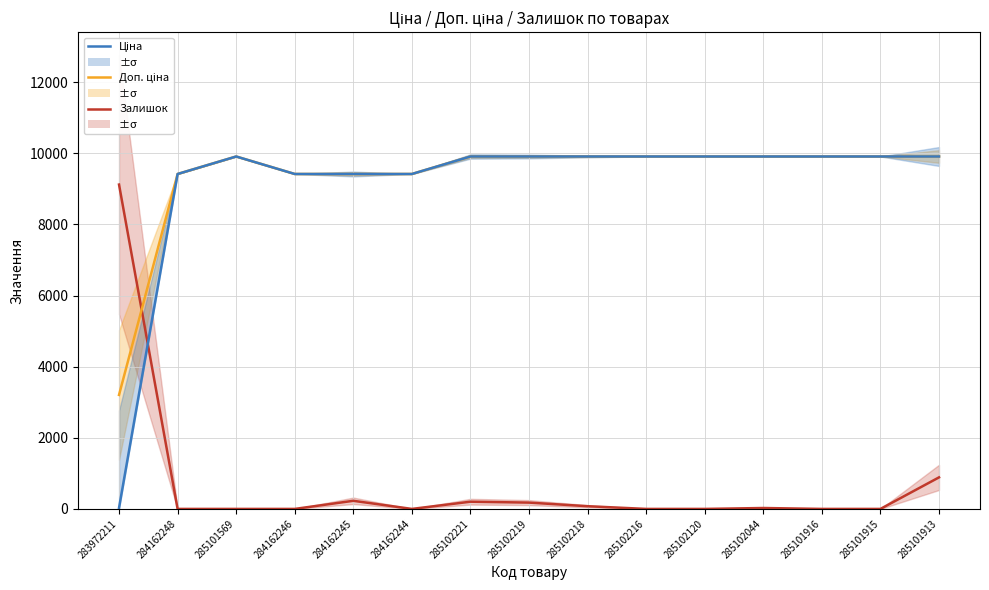

At which label does ±σ (Ціна) reach its peak?

285101569